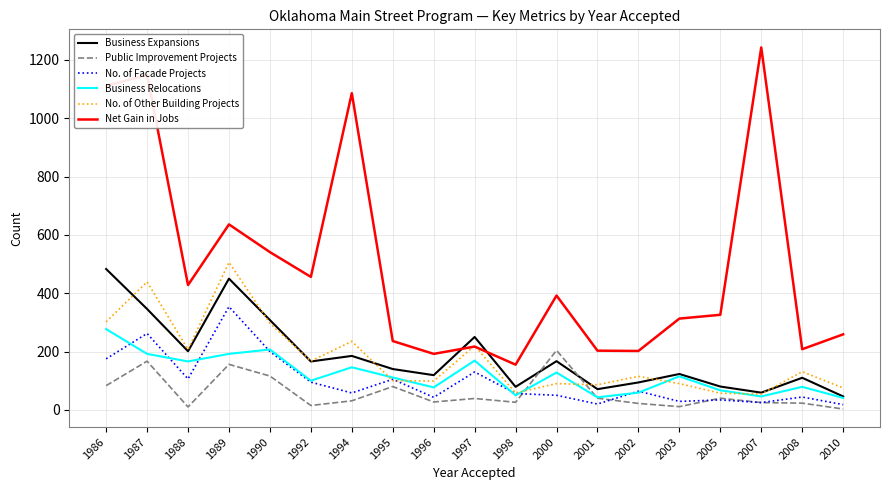

What is the average value of the Business Expansions series?

183